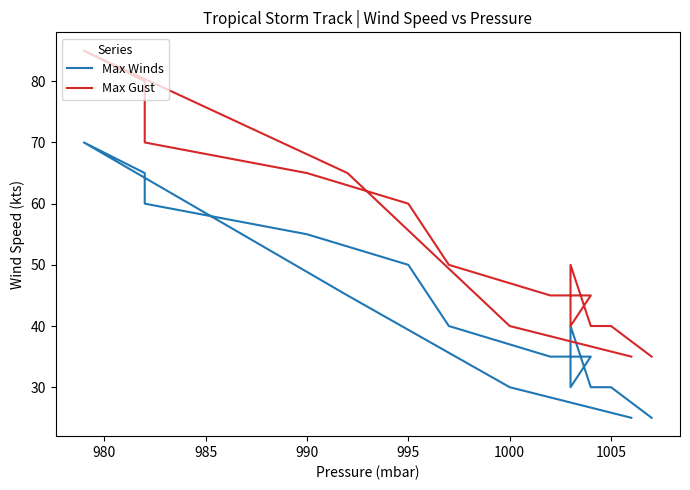

What is the difference between the second highest and minimum values in the Max Gust series?

45